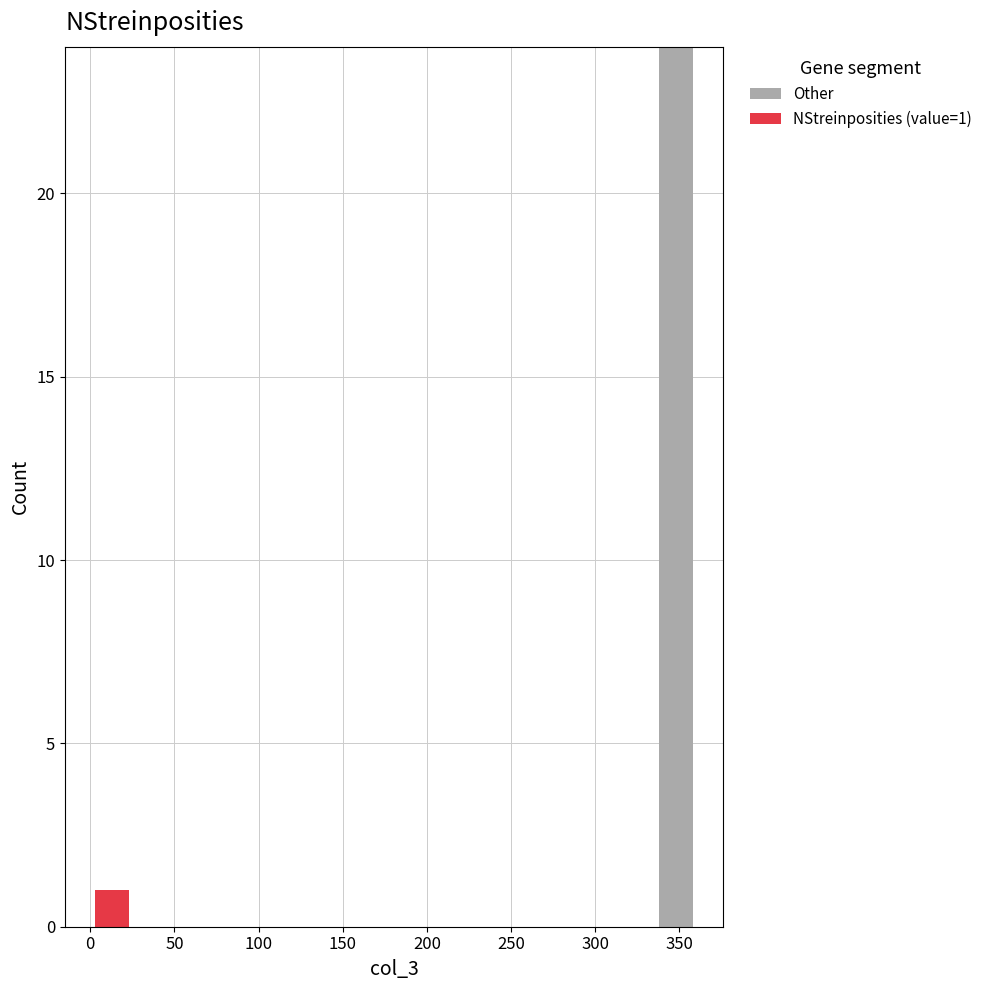

Which range on the x-axis has the tallest stacked bar (by total height)?

335 to 360